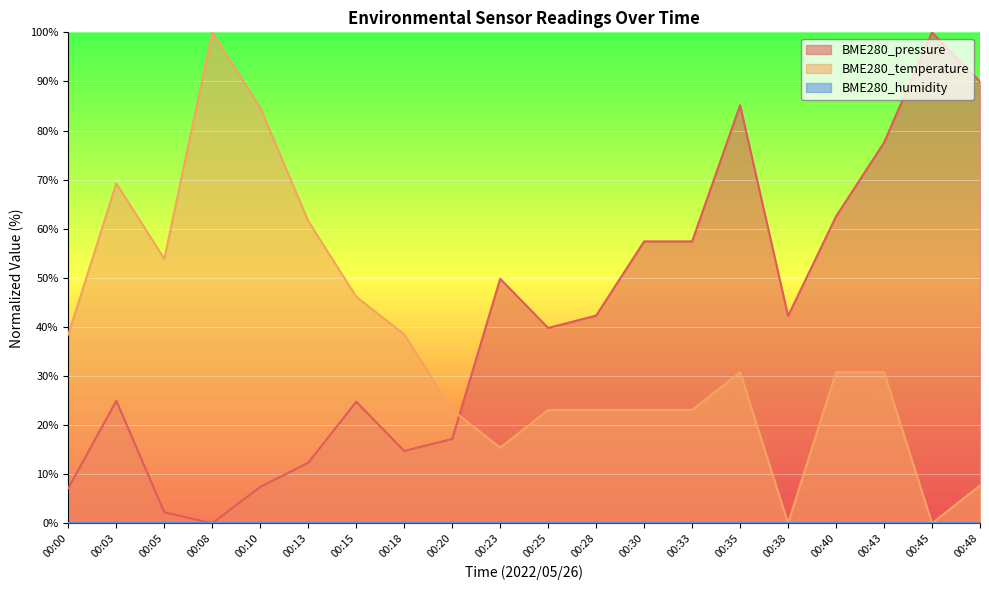

How many values in BME280_temperature are above zero?

18